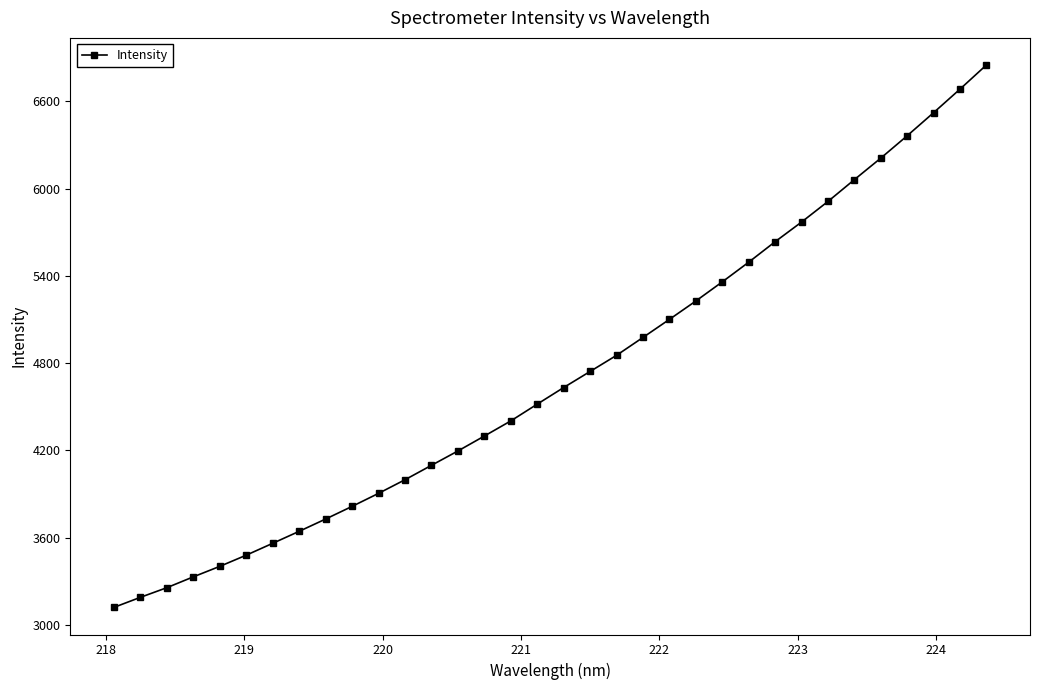

What is the minimum value shown in the chart?

3121.7